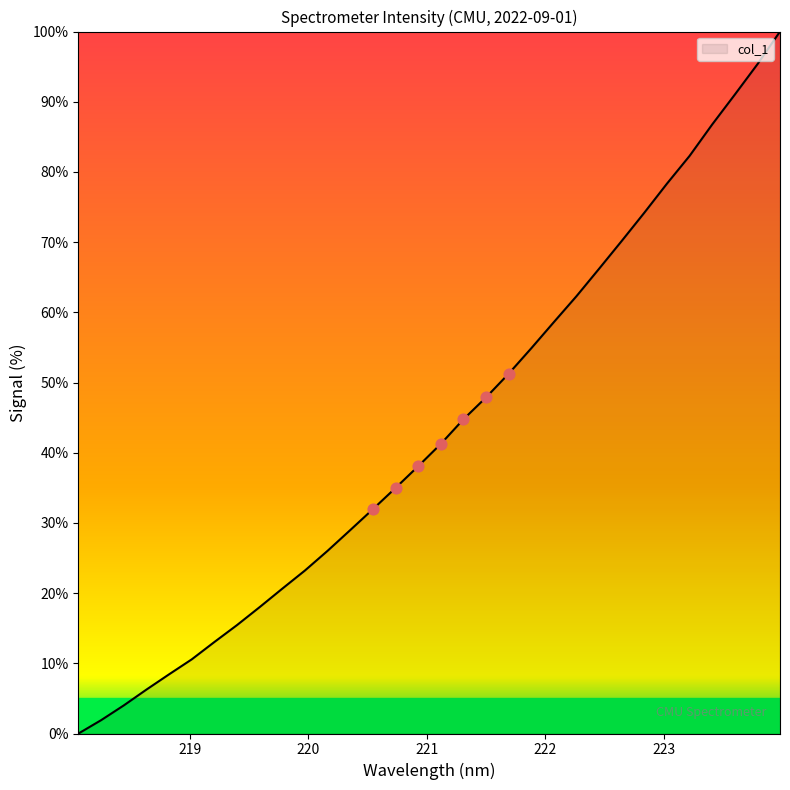

What is the difference between the maximum and minimum values?

100.0